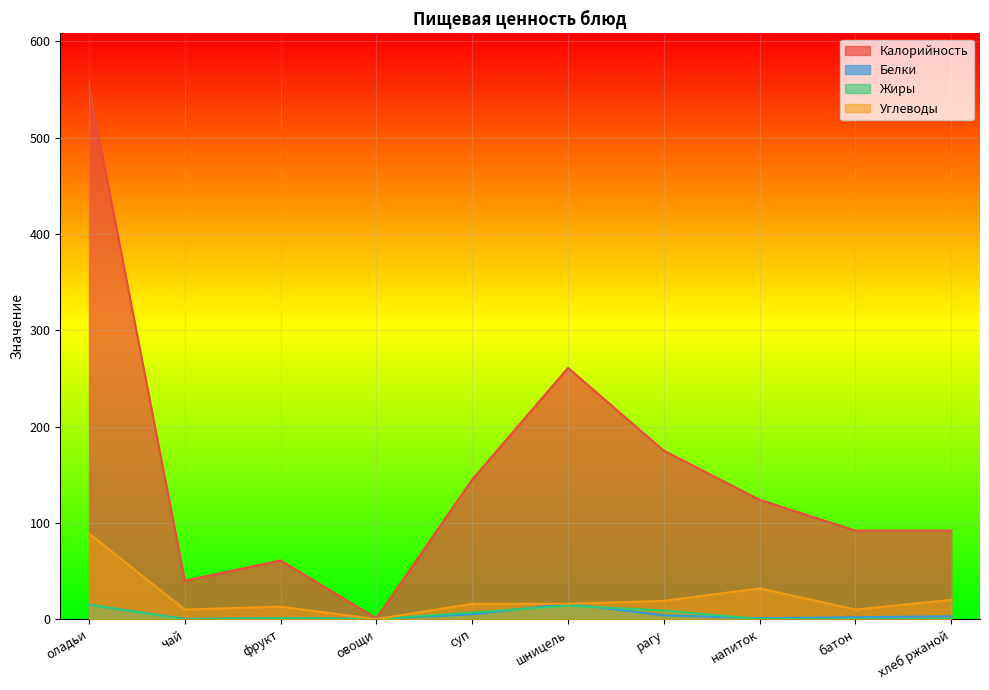

Is it true that Углеводы equals 4.8 at суп?

False